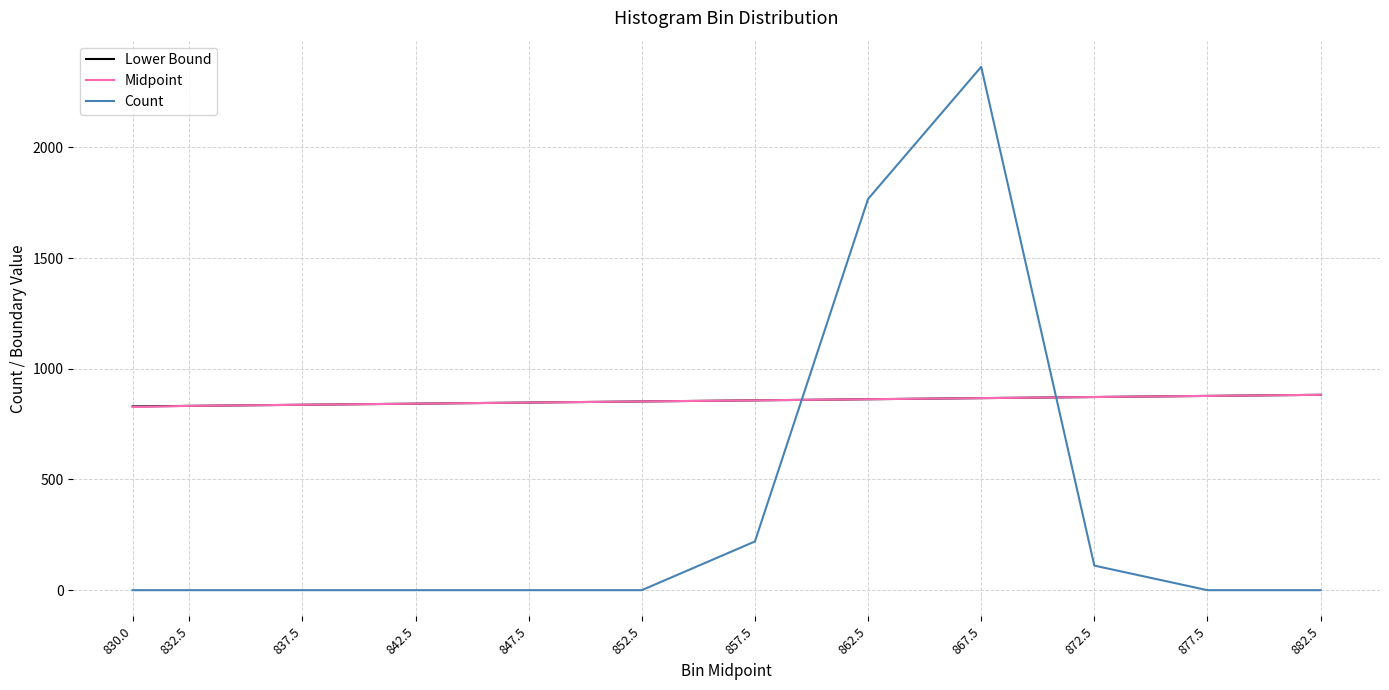

The Midpoint series shows 1432.6 at 852.5. True or false?

False